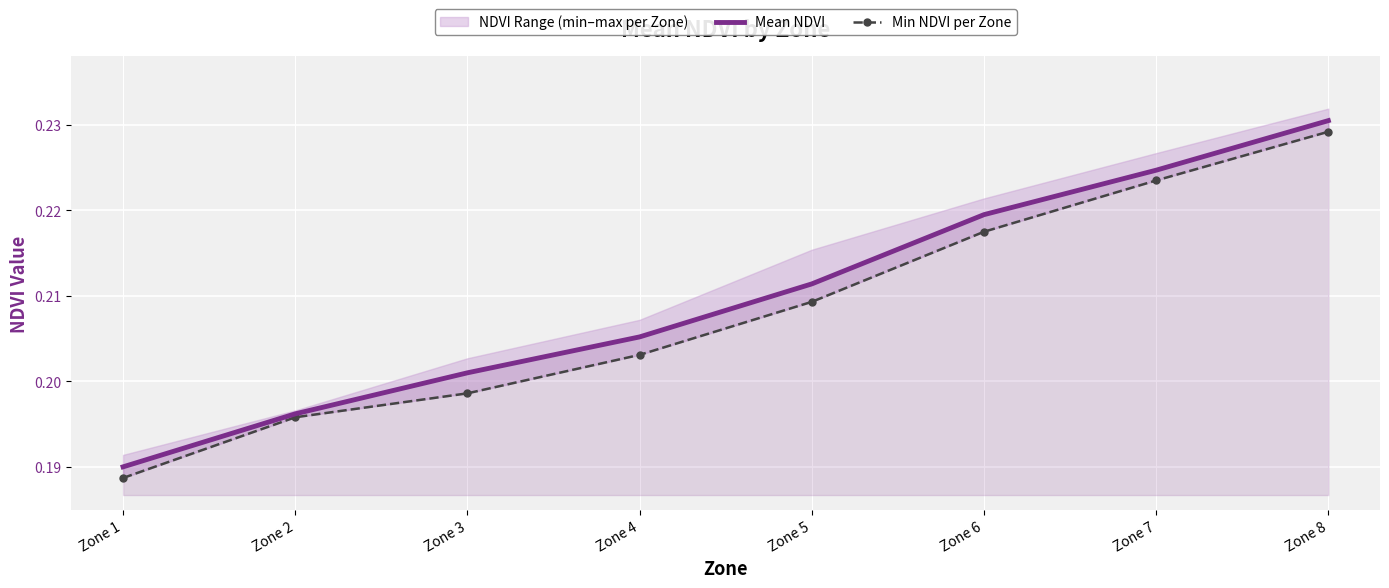

Rank the series at Zone 6 from highest to lowest value.

Mean NDVI, Min NDVI per Zone